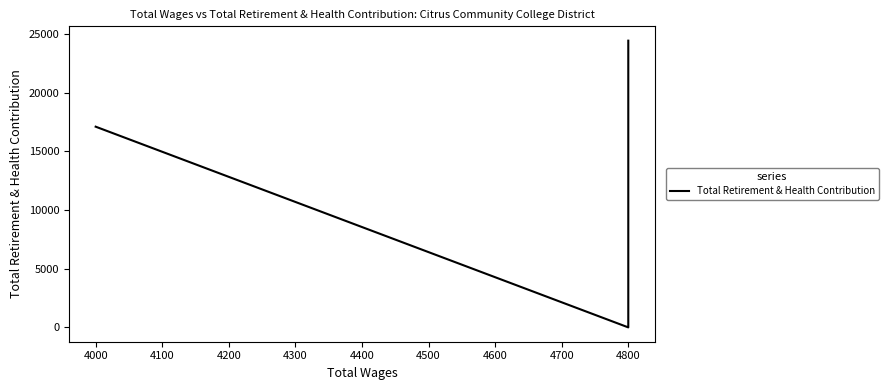

What is the value of the 2nd point from the left?

24414